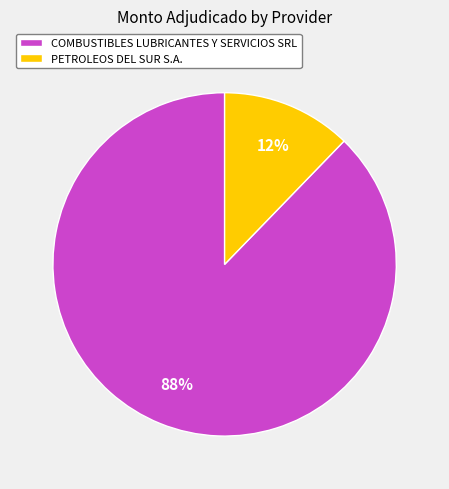

The PETROLEOS DEL SUR S.A. slice represents 12% of the pie. True or false?

True